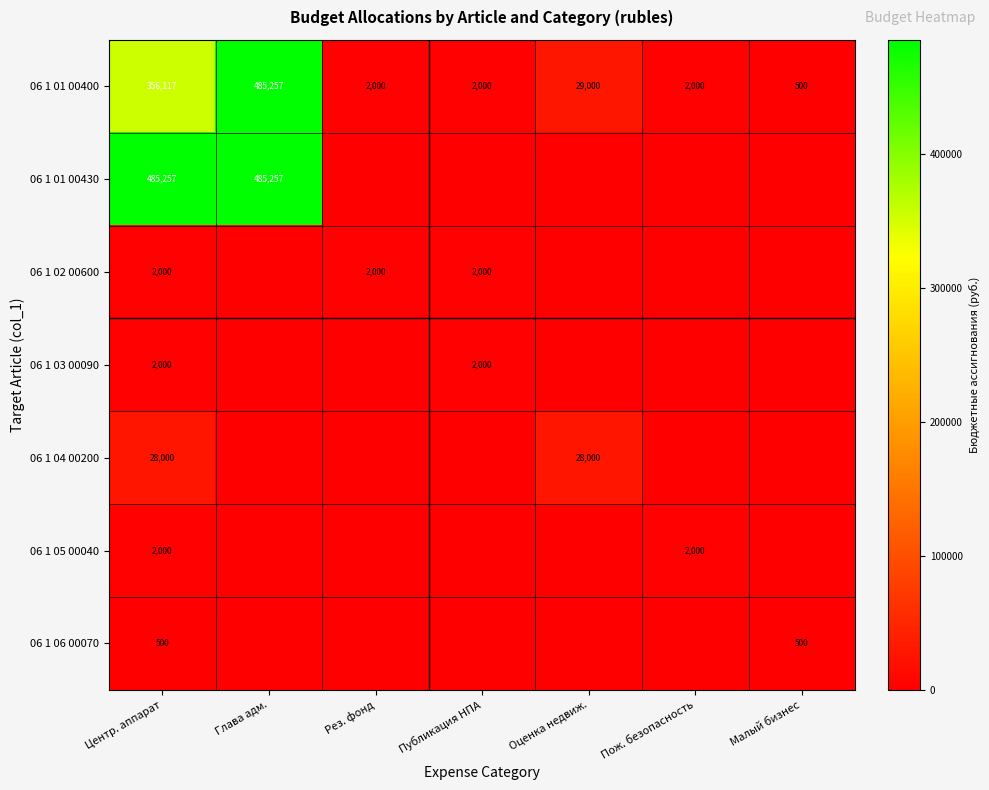

Is it true that 06 1 03 00090 equals 2000 at Центр. аппарат?

True